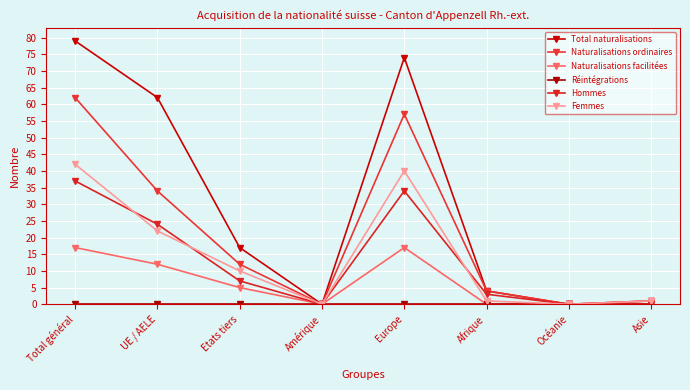

Where is Hommes nearest to the value 18?

UE / AELE